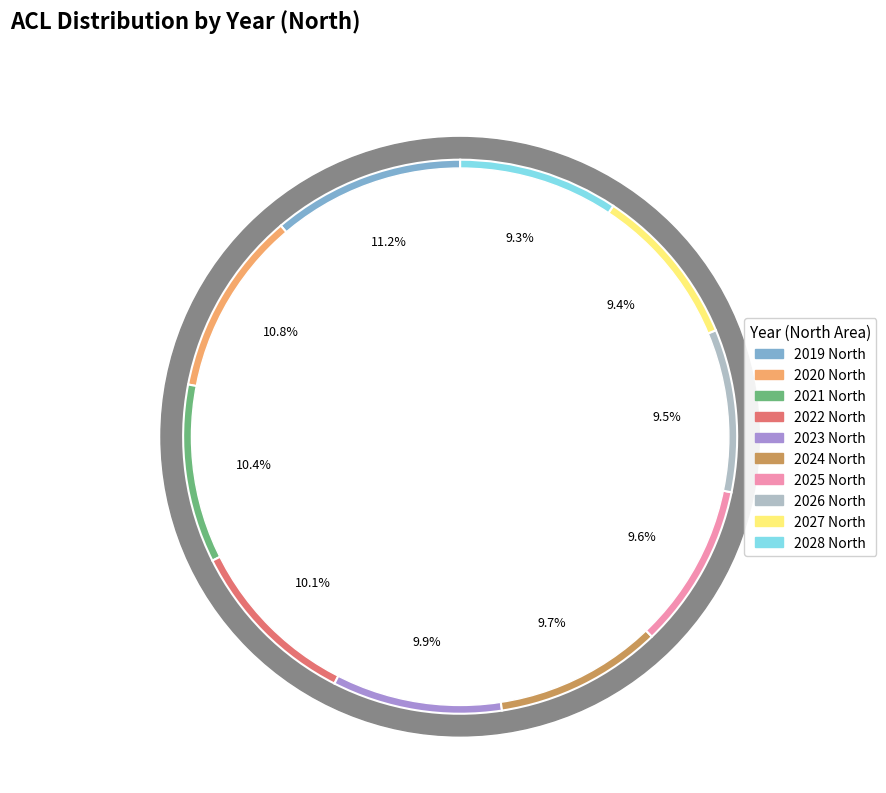

Which has a higher value, 2021 North or 2022 North?

2021 North